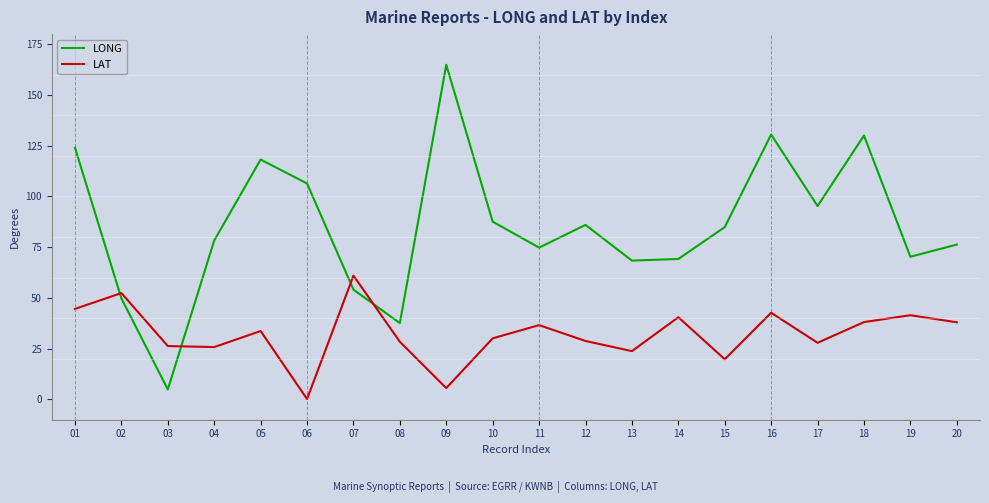

What is the spread (max minus min) of values at 07?

6.9